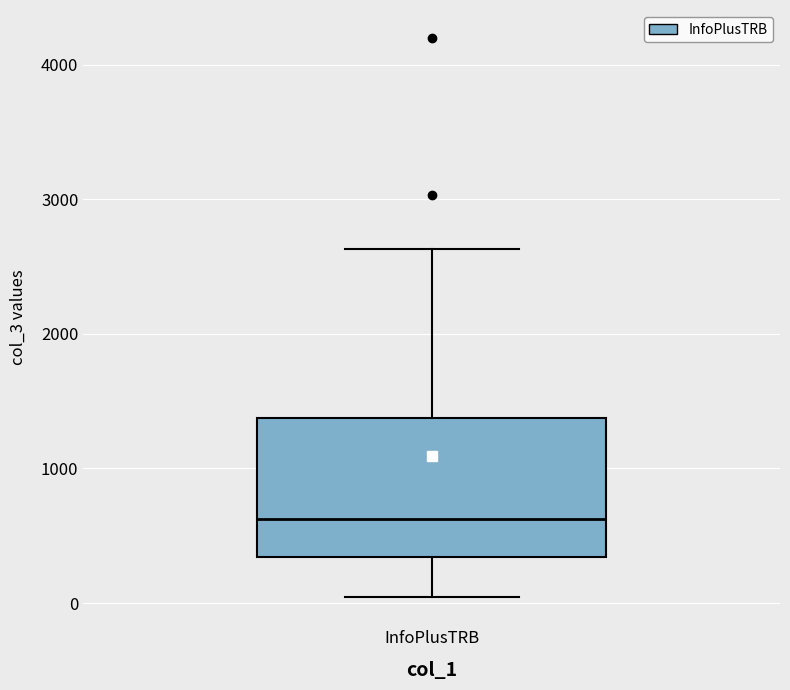

Read this box plot against the y-axis: the position of the median line, the range covered by the box, and the ends of both whiskers. The values are not printed on the chart, so give them approximately, as read against the axis.

median 600, box 300 to 1400, whiskers 0 to 2600